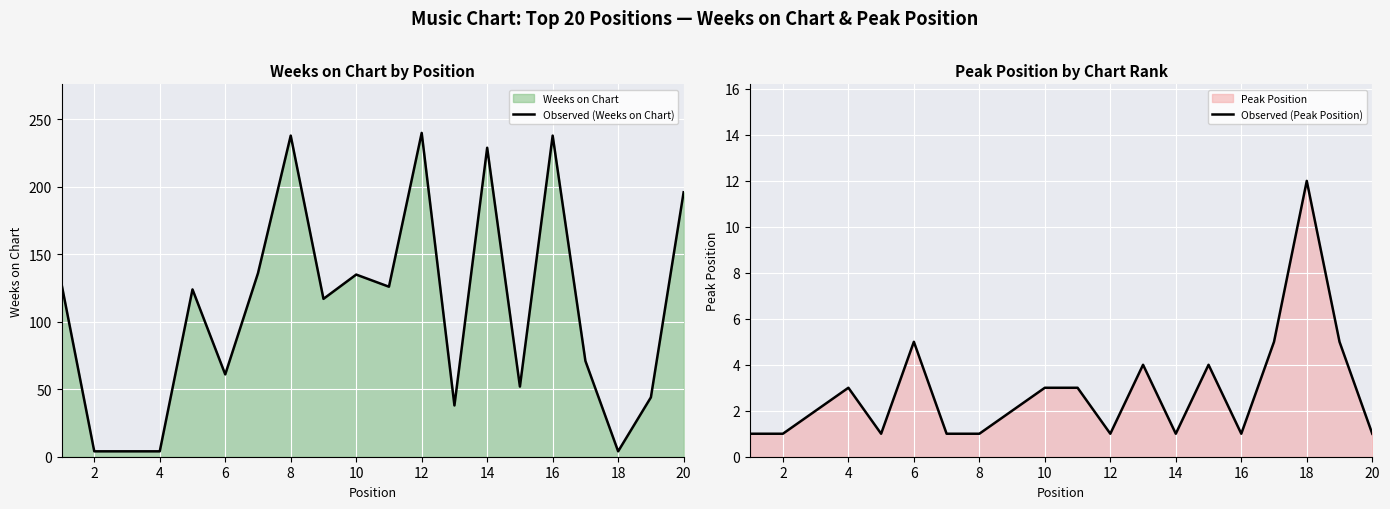

True or false: Observed (Weeks on Chart) has a value of 61 at 6.

True